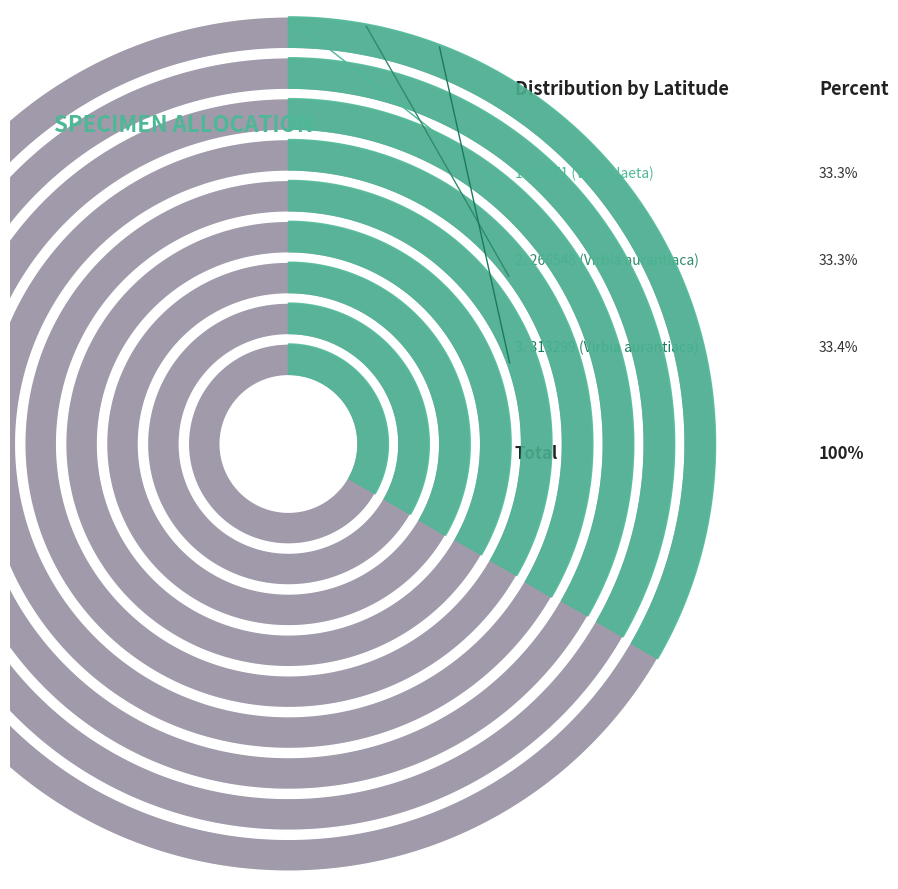

What is the ratio of the value at 313299 (Virbia aurantiaca) to the value at 48671 (Virbia laeta)?

1.0